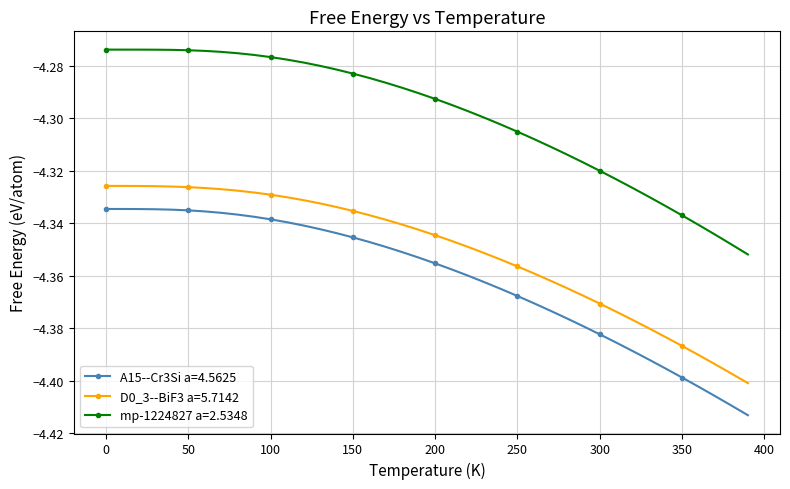

True or false: D0_3--BiF3 a=5.7142 and A15--Cr3Si a=4.5625 cross at least once.

False